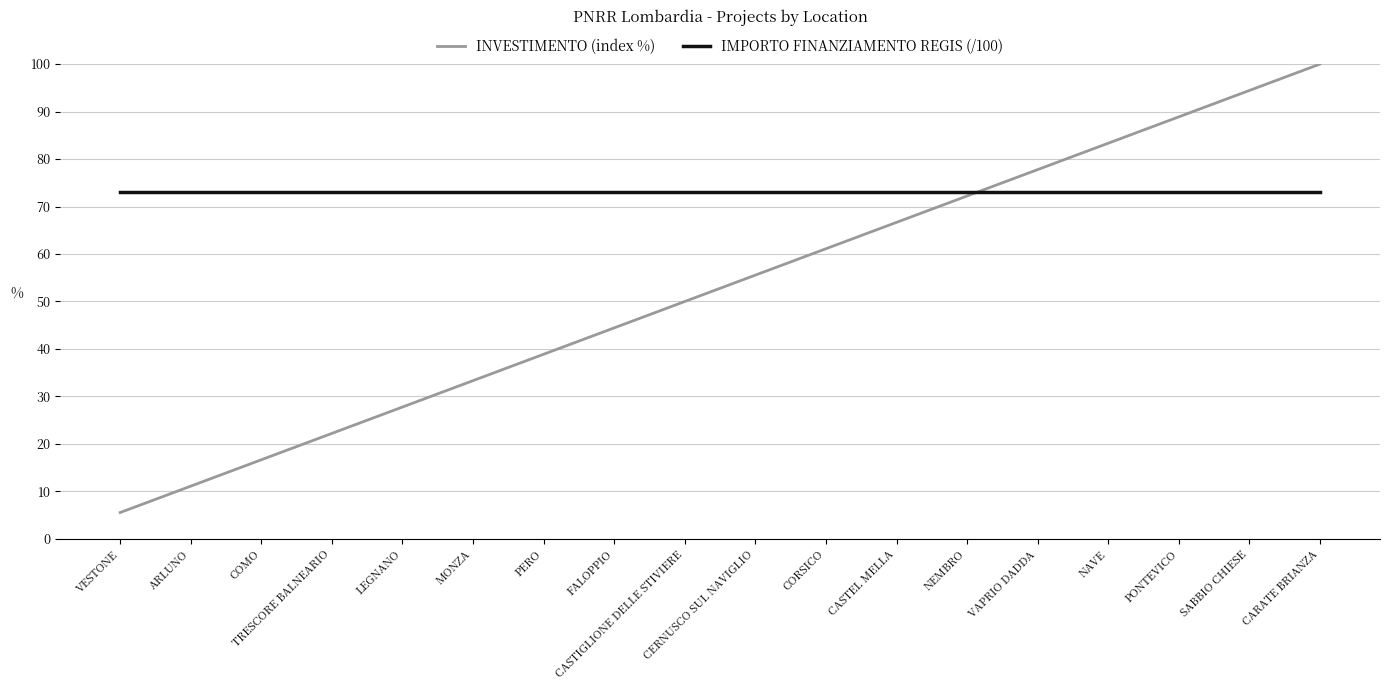

Rank the series by their average value, from highest to lowest.

IMPORTO FINANZIAMENTO REGIS (/100), INVESTIMENTO (index %)